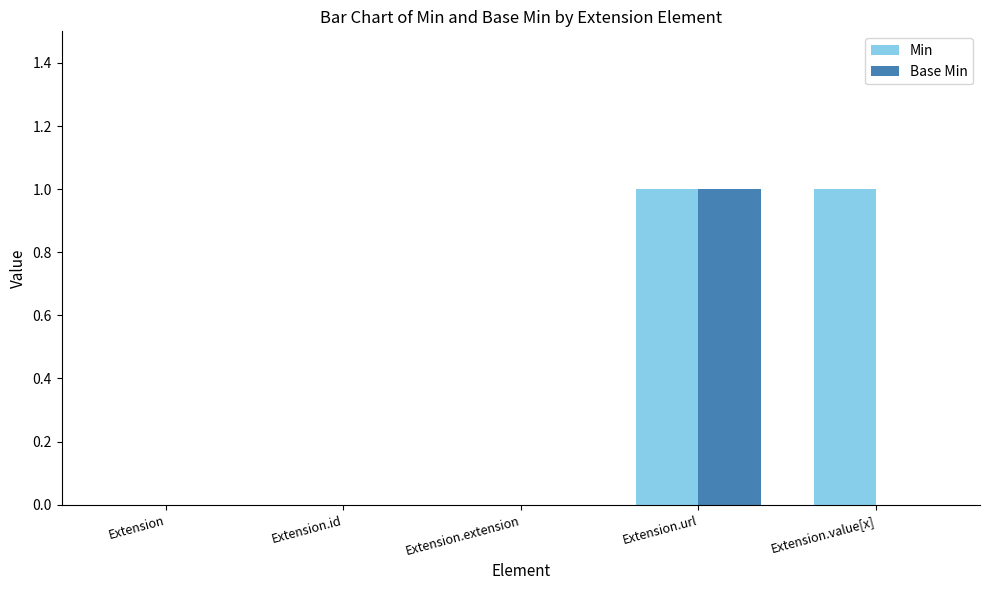

Is it true that Min equals 1 at Extension.url?

True